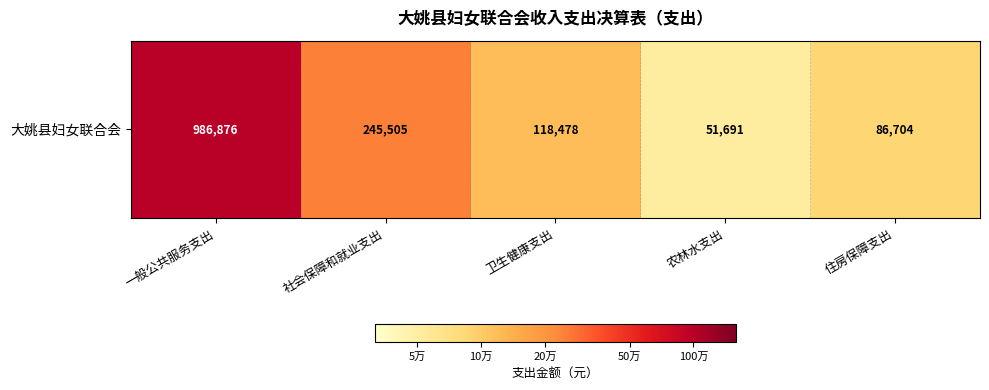

Rank the categories by value from highest to lowest.

一般公共服务支出, 社会保障和就业支出, 卫生健康支出, 住房保障支出, 农林水支出